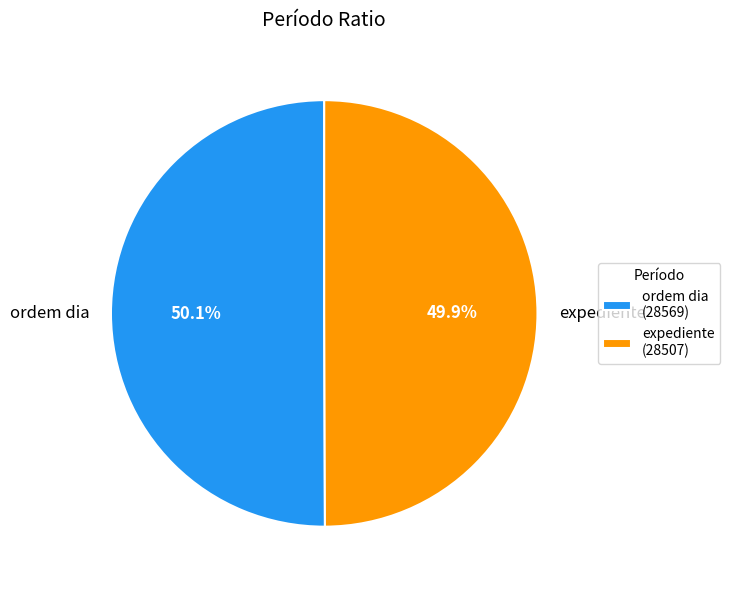

Is there a majority slice in this chart?

Yes